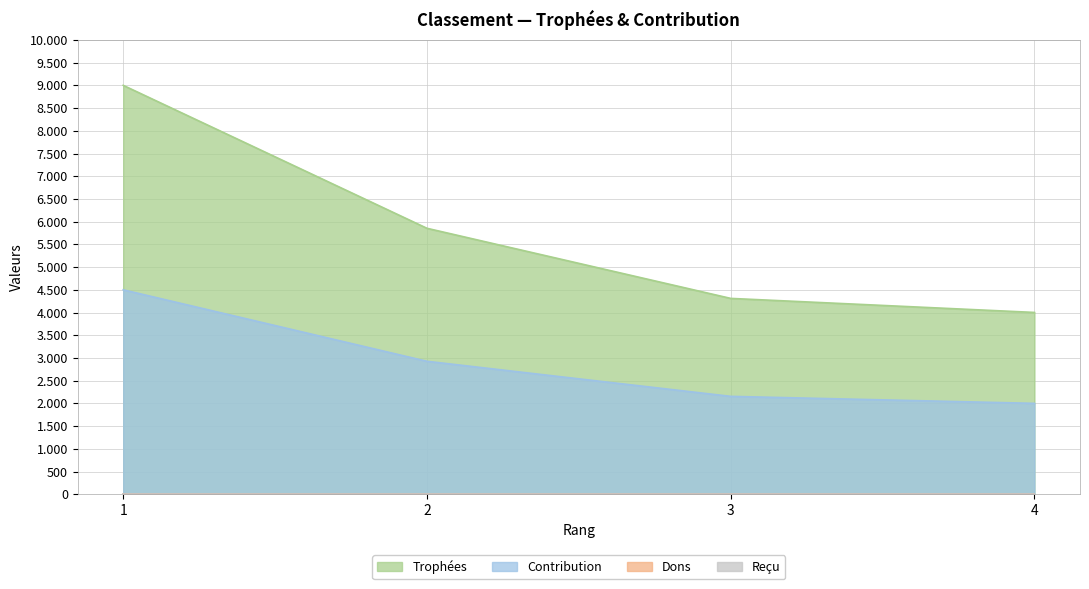

Which category has the highest value in the Trophées series?

1